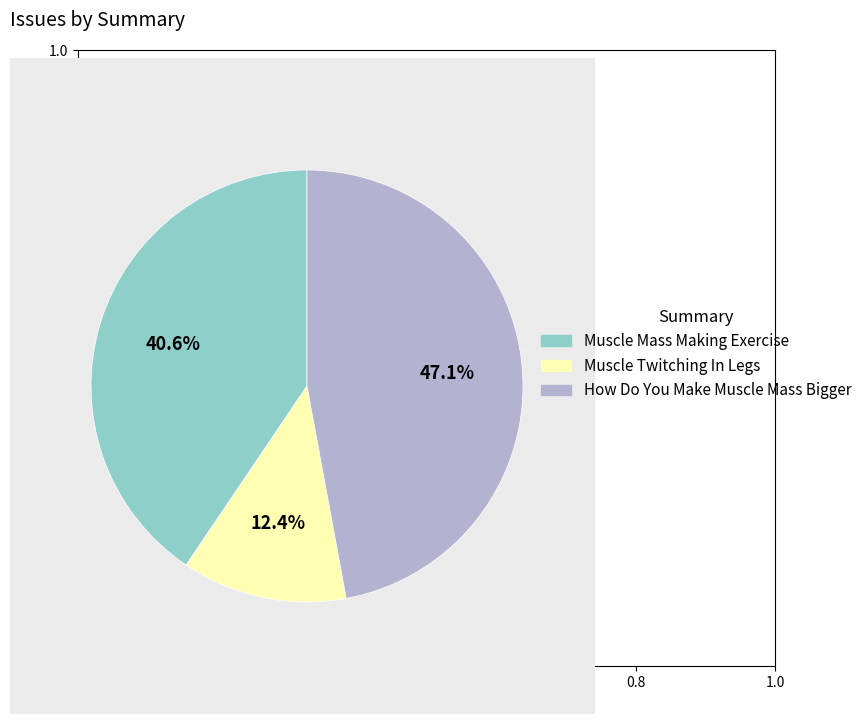

Is the sum of Muscle Twitching In Legs and How Do You Make Muscle Mass Bigger greater than half?

Yes